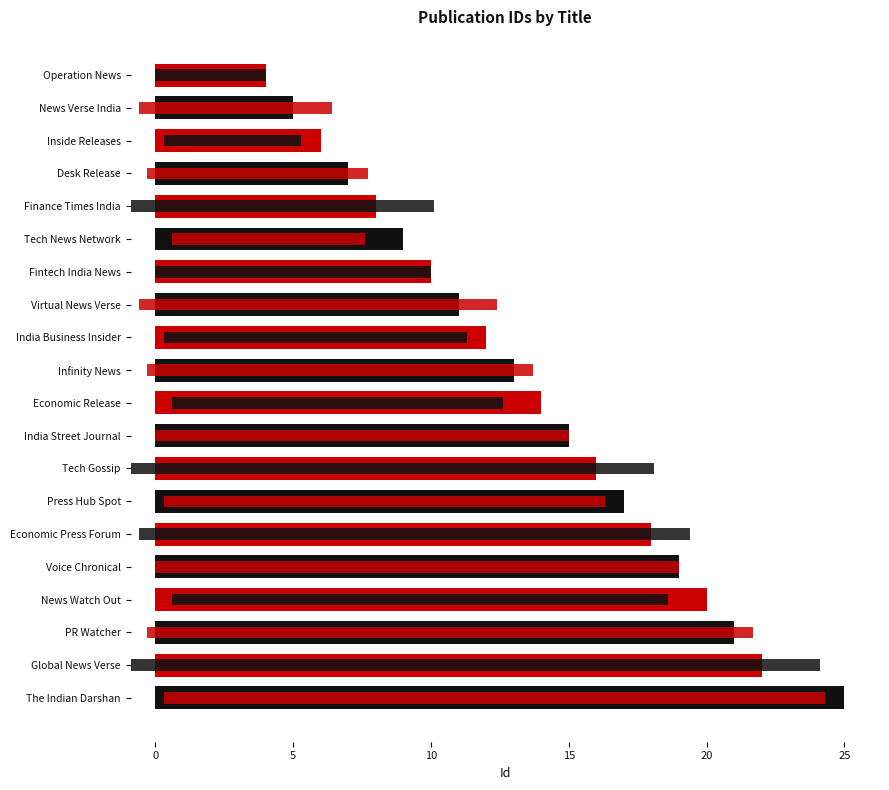

True or false: Id has a value of 33 at Voice Chronical.

False